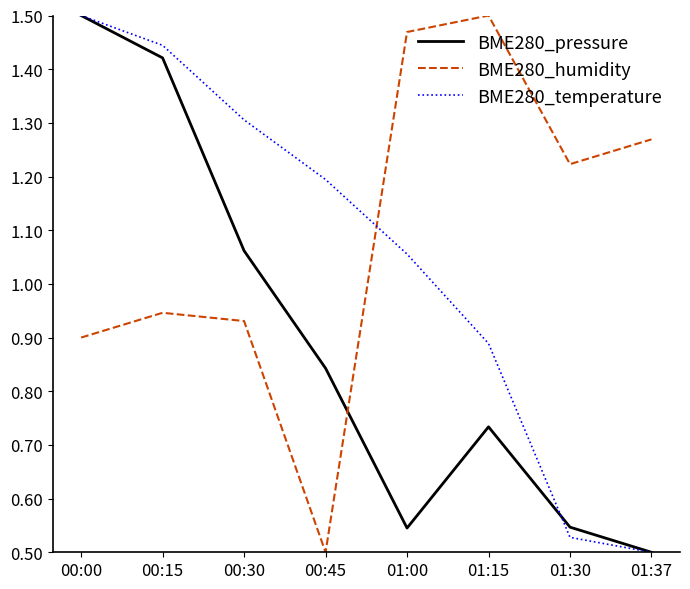

What position from the left is 01:15?

6